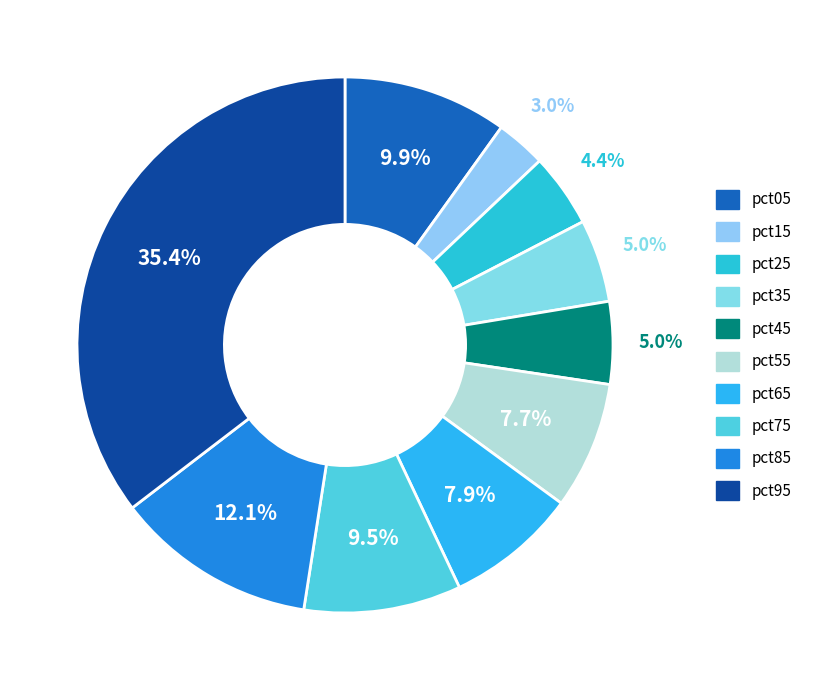

True or false: pct45 accounts for 1% of the total.

False